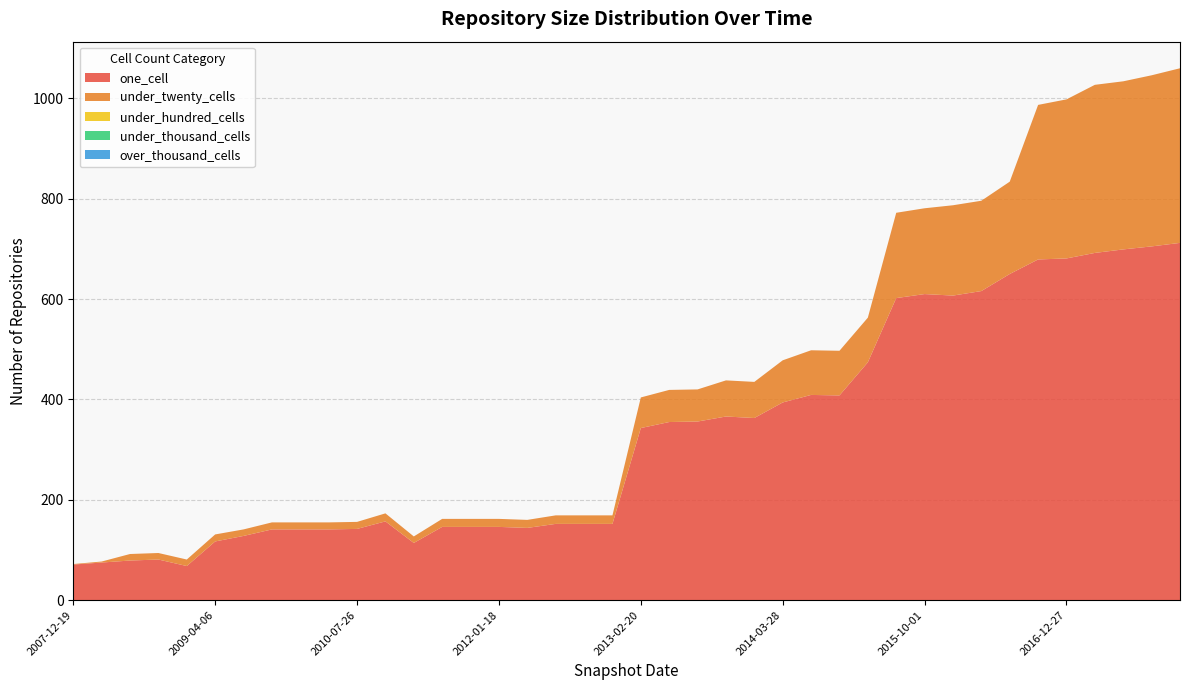

Reading left to right, list all the values displayed in this chart.

one_cell: 2007-12-19=71	2008-04-01=75	2008-06-27=79	2008-10-10=81	2008-12-17=68	2009-04-06=117	2009-06-17=128	2009-09-25=141	2009-12-16=141	2010-04-01=141	2010-07-26=142	2010-11-17=157	2011-02-21=114	2011-06-10=146	2011-09-05=146	2012-01-18=146	2012-03-26=144	2012-07-13=152	2012-10-31=152	2012-12-11=152	2013-02-20=343	2013-05-21=355	2013-07-09=356	2013-09-10=366	2013-12-20=363	2014-03-28=394	2014-09-08=409	2015-01-19=408	2015-04-09=474	2015-07-03=602	2015-10-01=610	2016-01-04=607	2016-04-05=616	2016-07-04=650	2016-10-07=679	2016-12-27=681	2017-04-12=692	2017-07-24=699	2017-10-12=705	2017-12-22=712
under_twenty_cells: 2007-12-19=1	2008-04-01=2	2008-06-27=13	2008-10-10=13	2008-12-17=13	2009-04-06=14	2009-06-17=13	2009-09-25=14	2009-12-16=14	2010-04-01=14	2010-07-26=14	2010-11-17=16	2011-02-21=13	2011-06-10=16	2011-09-05=16	2012-01-18=16	2012-03-26=16	2012-07-13=17	2012-10-31=17	2012-12-11=17	2013-02-20=61	2013-05-21=64	2013-07-09=64	2013-09-10=72	2013-12-20=72	2014-03-28=84	2014-09-08=89	2015-01-19=89	2015-04-09=89	2015-07-03=170	2015-10-01=171	2016-01-04=180	2016-04-05=180	2016-07-04=184	2016-10-07=308	2016-12-27=317	2017-04-12=335	2017-07-24=335	2017-10-12=341	2017-12-22=348
under_hundred_cells: 2007-12-19=0	2008-04-01=0	2008-06-27=0	2008-10-10=0	2008-12-17=0	2009-04-06=0	2009-06-17=0	2009-09-25=0	2009-12-16=0	2010-04-01=0	2010-07-26=0	2010-11-17=0	2011-02-21=0	2011-06-10=0	2011-09-05=0	2012-01-18=0	2012-03-26=0	2012-07-13=0	2012-10-31=0	2012-12-11=0	2013-02-20=0	2013-05-21=0	2013-07-09=0	2013-09-10=0	2013-12-20=0	2014-03-28=0	2014-09-08=0	2015-01-19=0	2015-04-09=0	2015-07-03=0	2015-10-01=0	2016-01-04=0	2016-04-05=0	2016-07-04=0	2016-10-07=0	2016-12-27=0	2017-04-12=0	2017-07-24=0	2017-10-12=0	2017-12-22=0
under_thousand_cells: 2007-12-19=0	2008-04-01=0	2008-06-27=0	2008-10-10=0	2008-12-17=0	2009-04-06=0	2009-06-17=0	2009-09-25=0	2009-12-16=0	2010-04-01=0	2010-07-26=0	2010-11-17=0	2011-02-21=0	2011-06-10=0	2011-09-05=0	2012-01-18=0	2012-03-26=0	2012-07-13=0	2012-10-31=0	2012-12-11=0	2013-02-20=0	2013-05-21=0	2013-07-09=0	2013-09-10=0	2013-12-20=0	2014-03-28=0	2014-09-08=0	2015-01-19=0	2015-04-09=0	2015-07-03=0	2015-10-01=0	2016-01-04=0	2016-04-05=0	2016-07-04=0	2016-10-07=0	2016-12-27=0	2017-04-12=0	2017-07-24=0	2017-10-12=0	2017-12-22=0
over_thousand_cells: 2007-12-19=0	2008-04-01=0	2008-06-27=0	2008-10-10=0	2008-12-17=0	2009-04-06=0	2009-06-17=0	2009-09-25=0	2009-12-16=0	2010-04-01=0	2010-07-26=0	2010-11-17=0	2011-02-21=0	2011-06-10=0	2011-09-05=0	2012-01-18=0	2012-03-26=0	2012-07-13=0	2012-10-31=0	2012-12-11=0	2013-02-20=0	2013-05-21=0	2013-07-09=0	2013-09-10=0	2013-12-20=0	2014-03-28=0	2014-09-08=0	2015-01-19=0	2015-04-09=0	2015-07-03=0	2015-10-01=0	2016-01-04=0	2016-04-05=0	2016-07-04=0	2016-10-07=0	2016-12-27=0	2017-04-12=0	2017-07-24=0	2017-10-12=0	2017-12-22=0